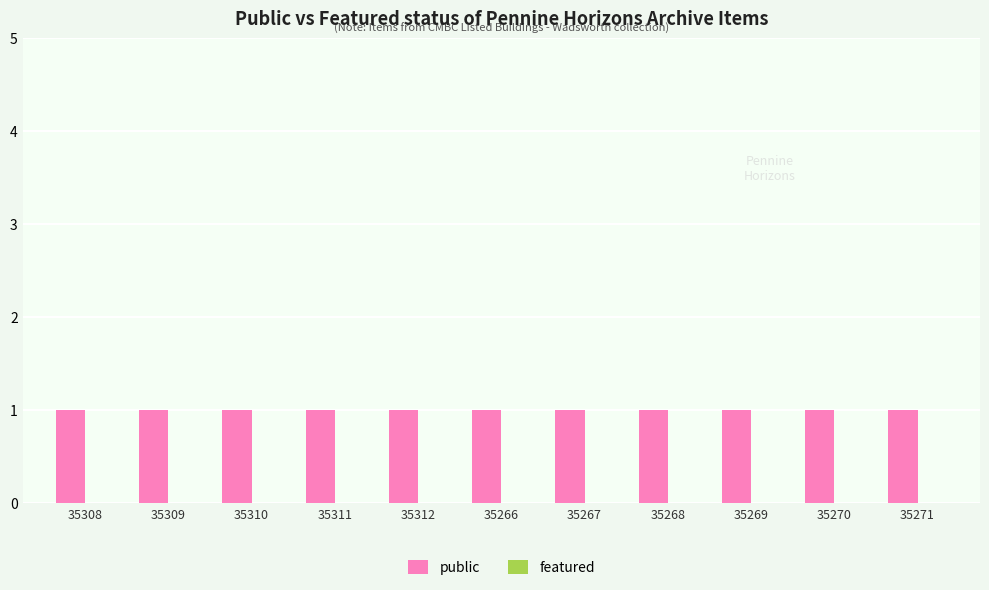

How many categories are shown in the chart?

11